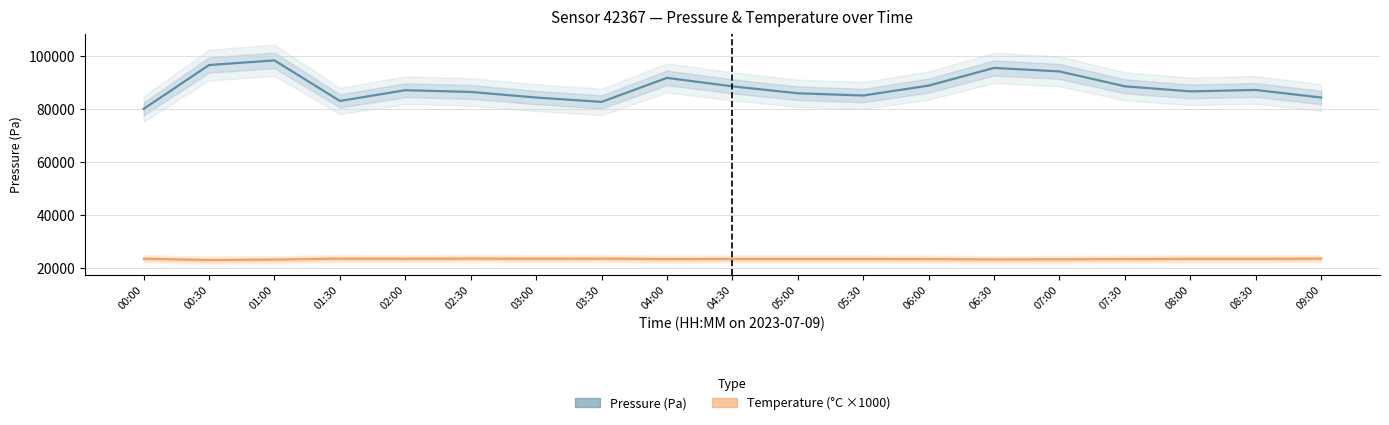

Reading left to right, list all the values displayed in this chart.

Pressure (Pa): 80169.2	96718.3	98467.9	83144.2	87204.3	86558.6	84441.2	82796.1	91859.6	88665.3	86053.0	85201.6	88946.7	95624.8	94303.3	88680.8	86767.8	87302.1	84441.2
Temperature (°C ×1000): 23540.0	23040.0	23220.0	23570.0	23510.0	23590.0	23540.0	23570.0	23400.0	23450.0	23450.0	23450.0	23390.0	23280.0	23320.0	23390.0	23480.0	23480.0	23540.0